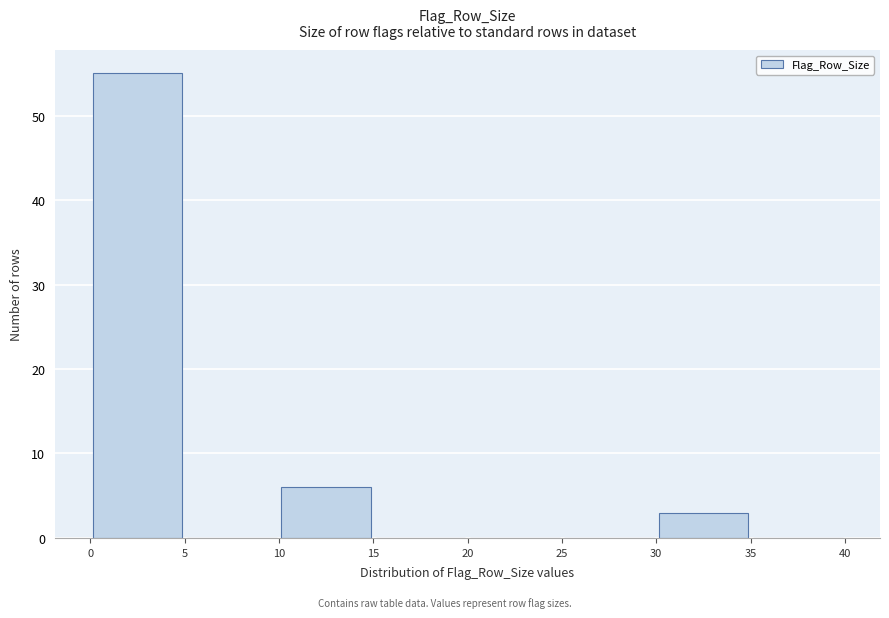

How tall is the bar that spans 30 to 35 on the x-axis? The values are not printed on the chart, so give them approximately, as read against the axis.

3